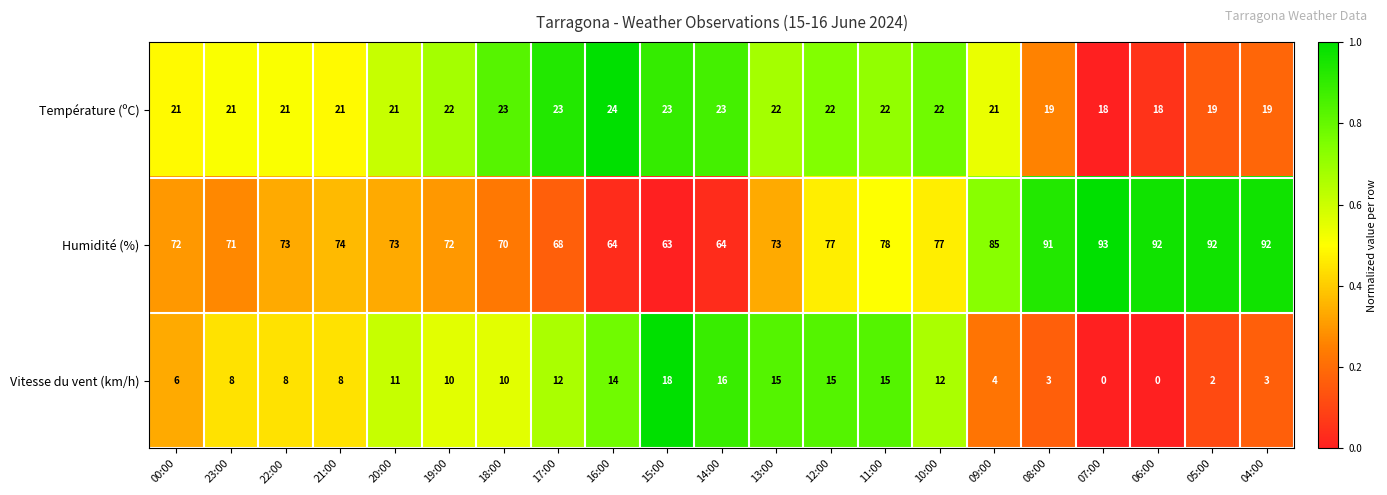

List the series in order of their overall mean, highest first.

Humidité (%), Température (ºC), Vitesse du vent (km/h)